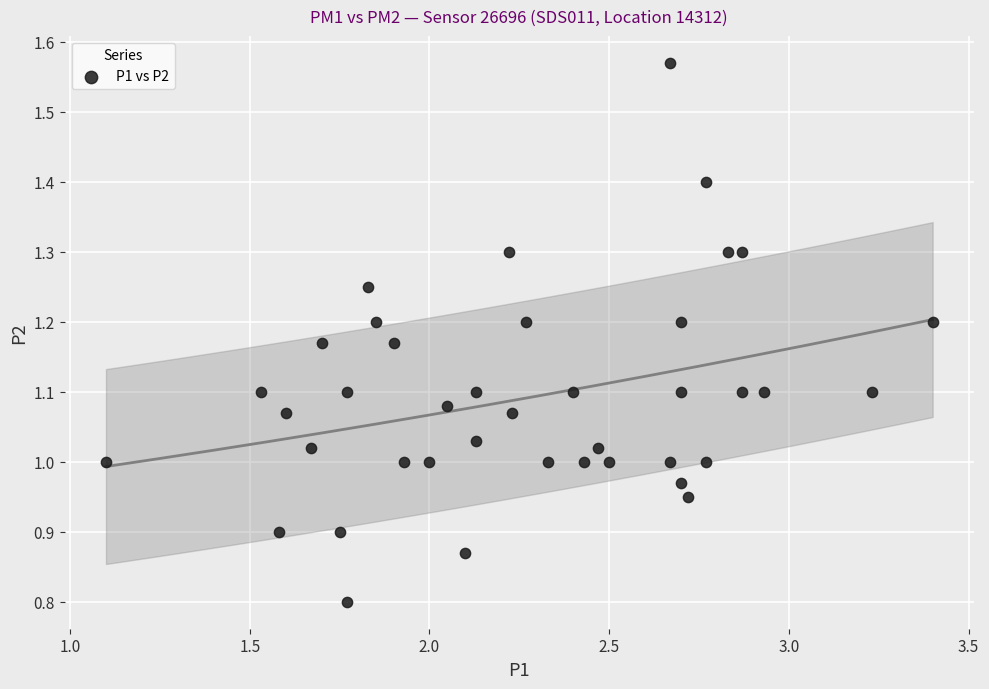

What is the range of Y values (max minus min)?

0.8